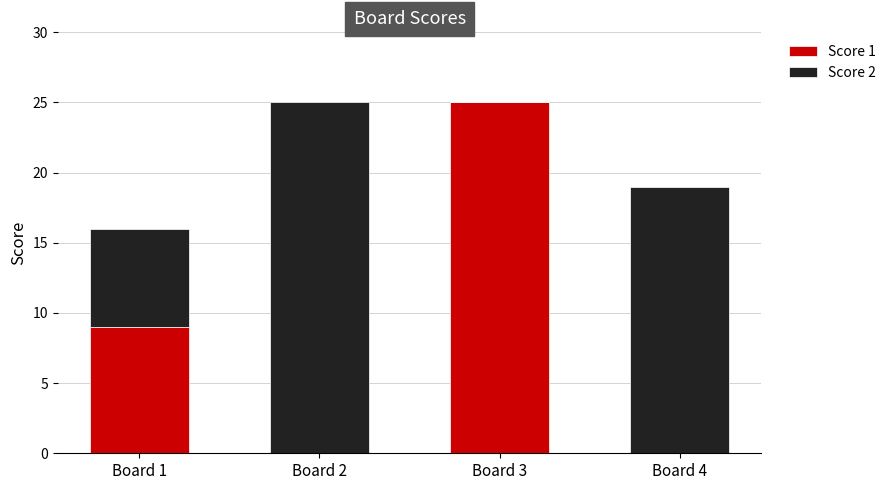

Reading left to right, list the values for the Score 1 series.

Board 1=9	Board 2=0	Board 3=25	Board 4=0